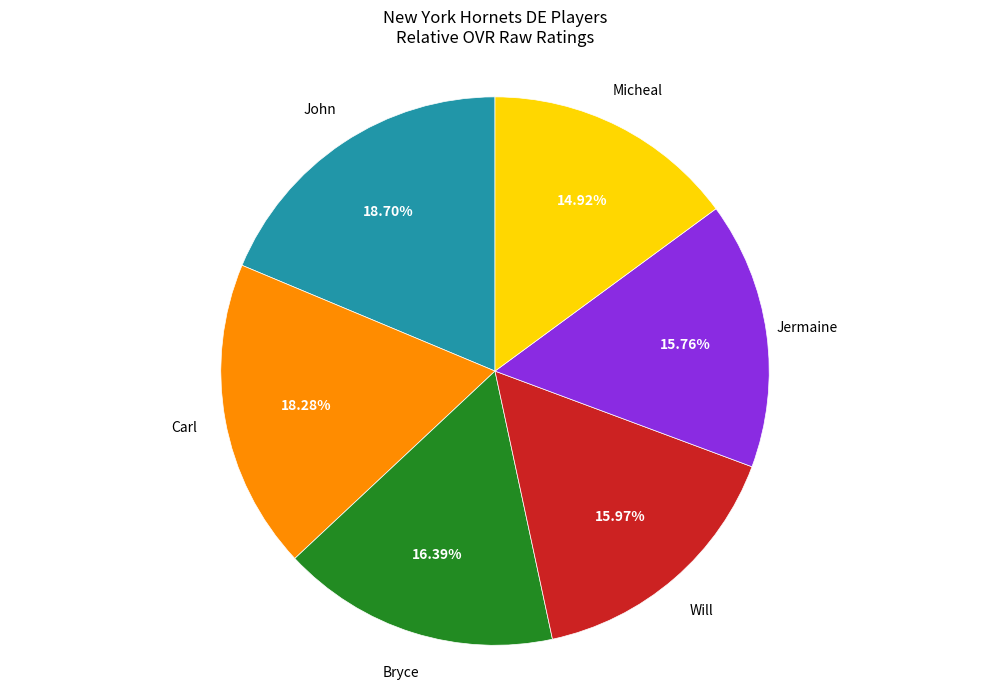

Is there a majority slice in this chart?

No